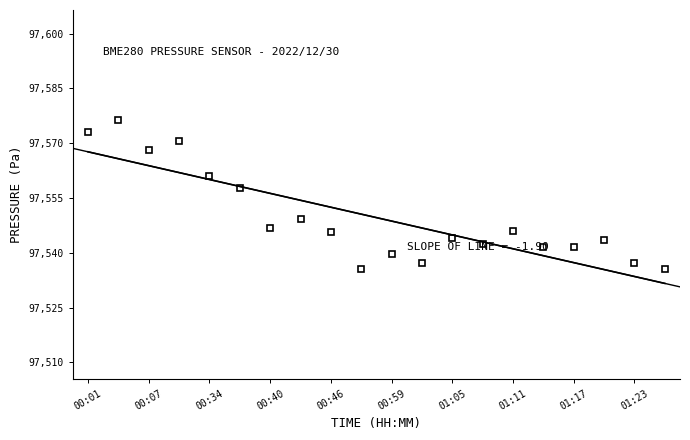

Where does the data first go above 97545?

00:01